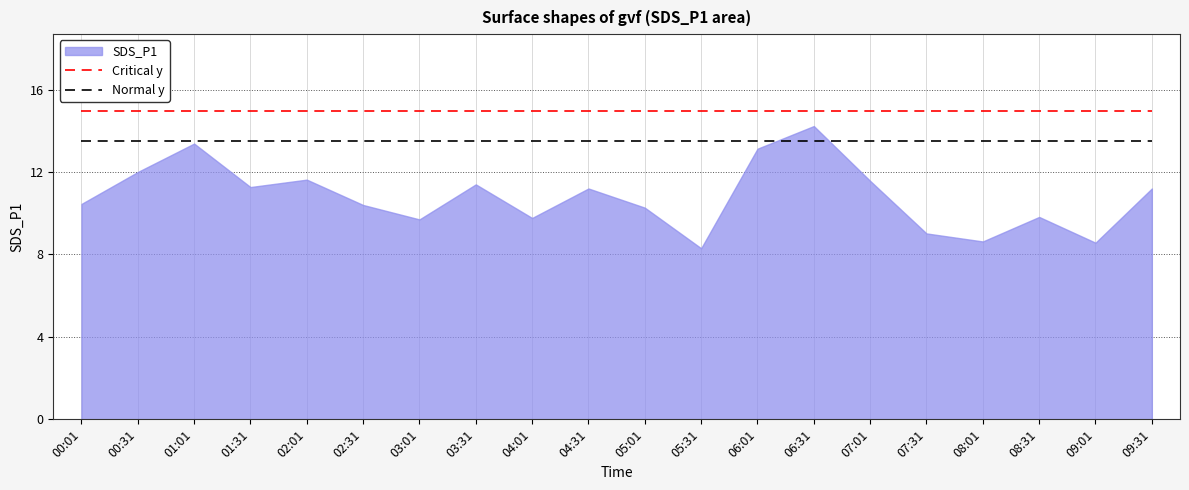

The Critical y series shows 10.3 at 07:01. True or false?

False